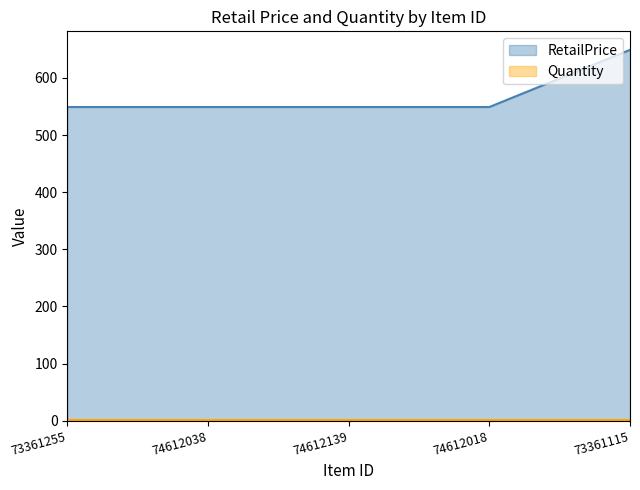

What is the ratio of the value at 73361115 to the value at 74612018?

1.2